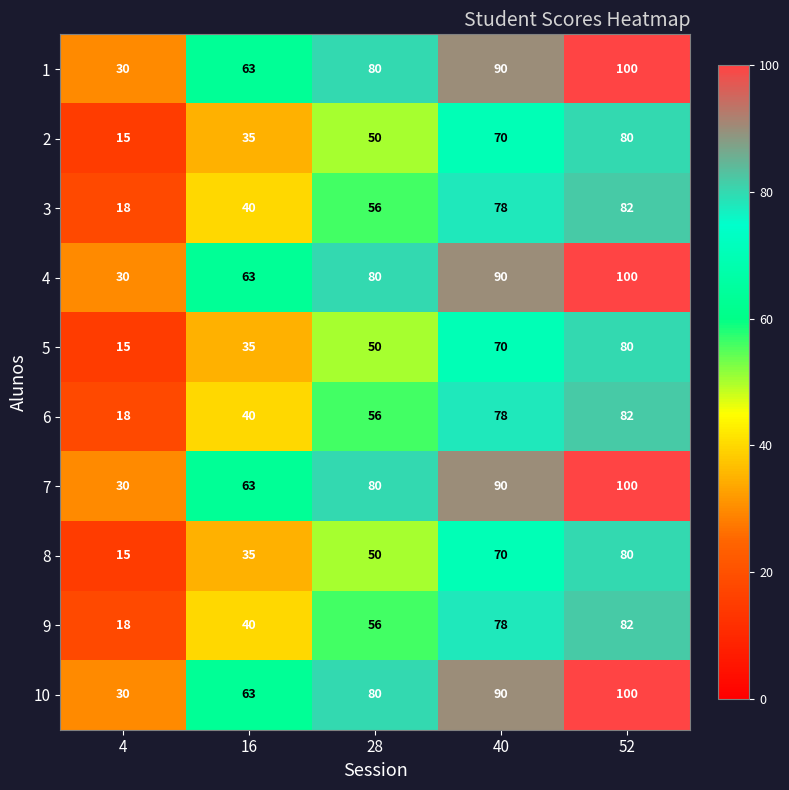

What is the difference between the highest and lowest values at 52?

20